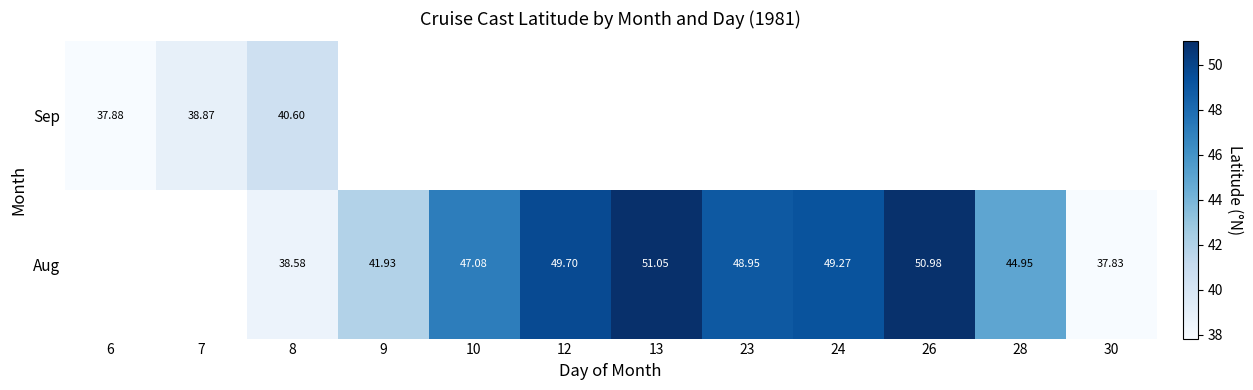

How many data points in Aug are less than 44?

3